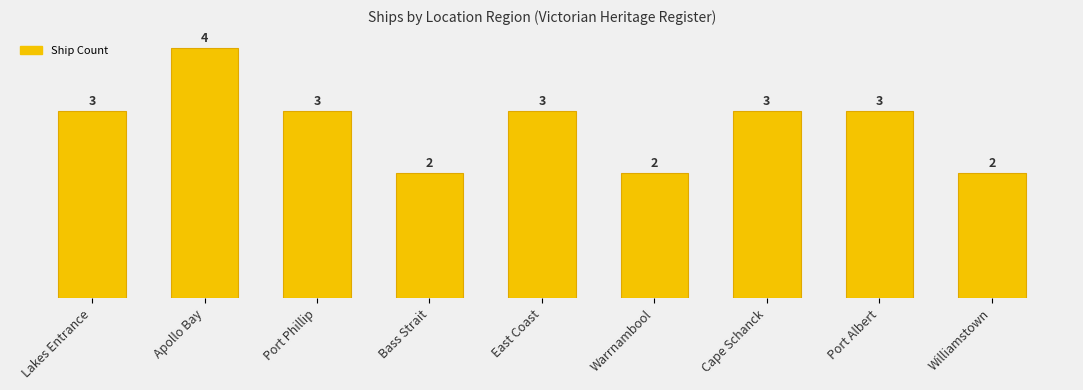

Are the bars horizontal?

No